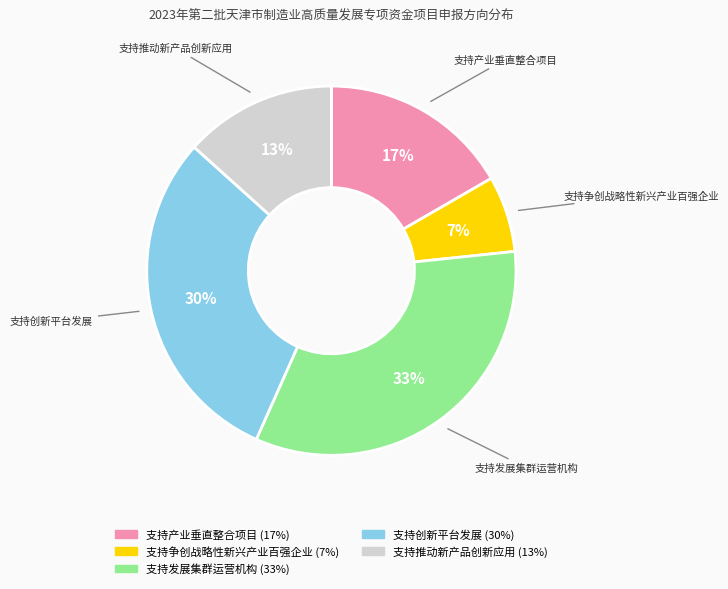

To the nearest percent, what is the combined percentage of 支持发展集群运营机构 and 支持争创战略性新兴产业百强企业?

40%